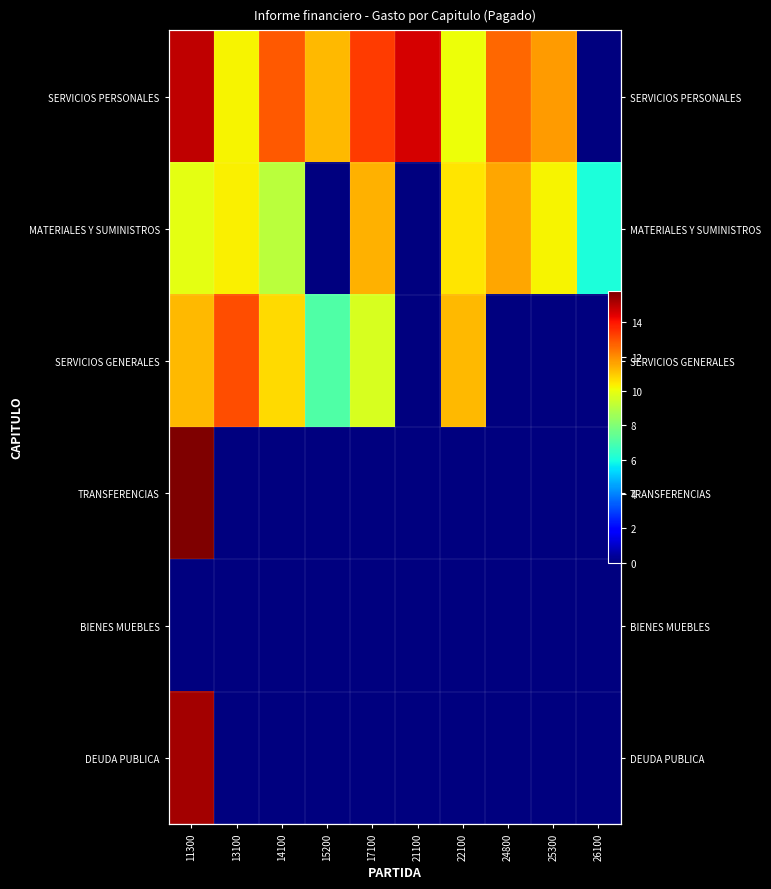

The value of SERVICIOS PERSONALES at 11300 is 14.9. True or false?

True